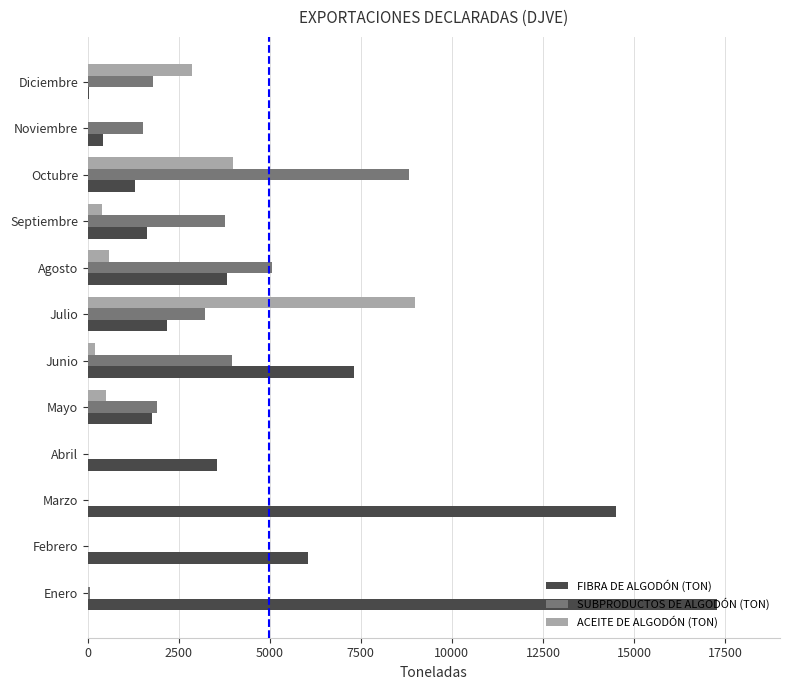

Which series has the largest total across all categories?

FIBRA DE ALGODÓN (TON)